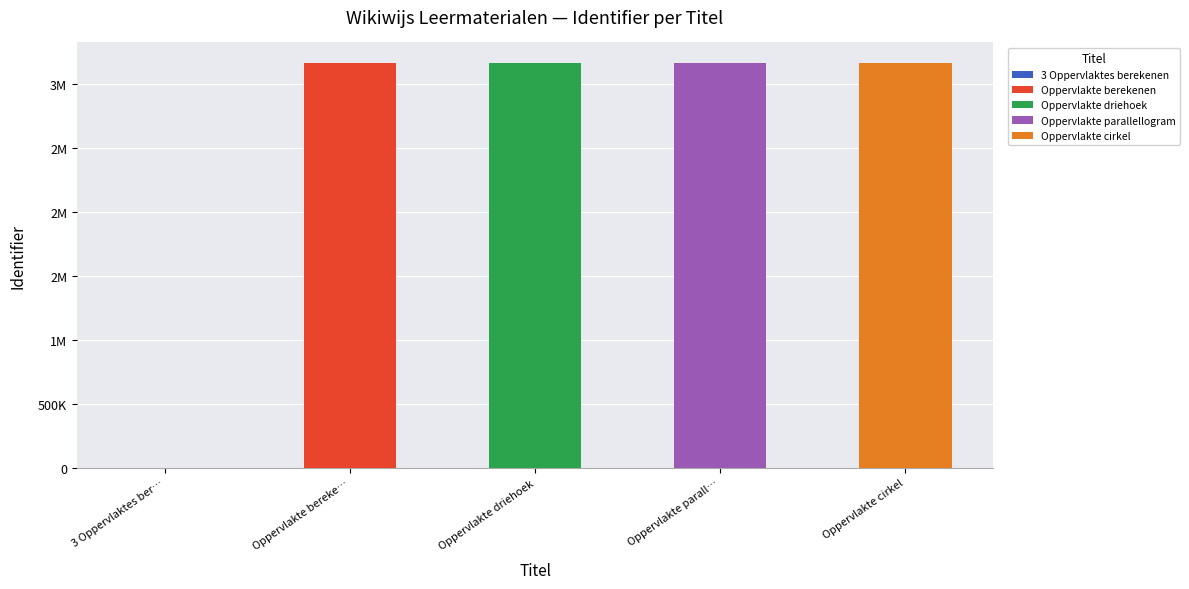

Does the chart contain stacked bars?

No